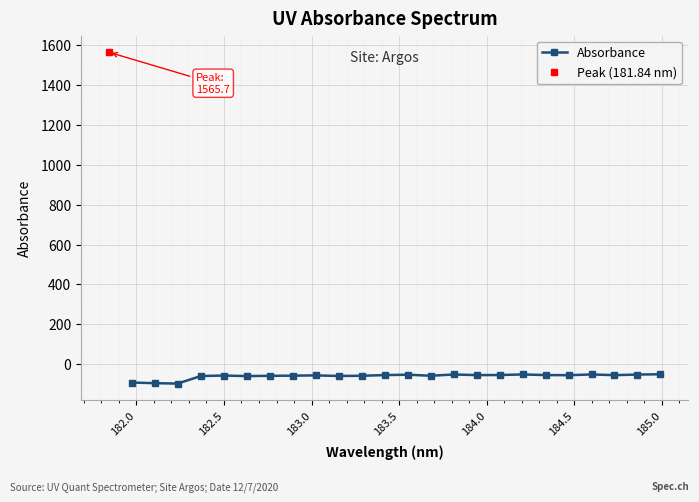

What is the lowest value of the Absorbance series?

-98.3